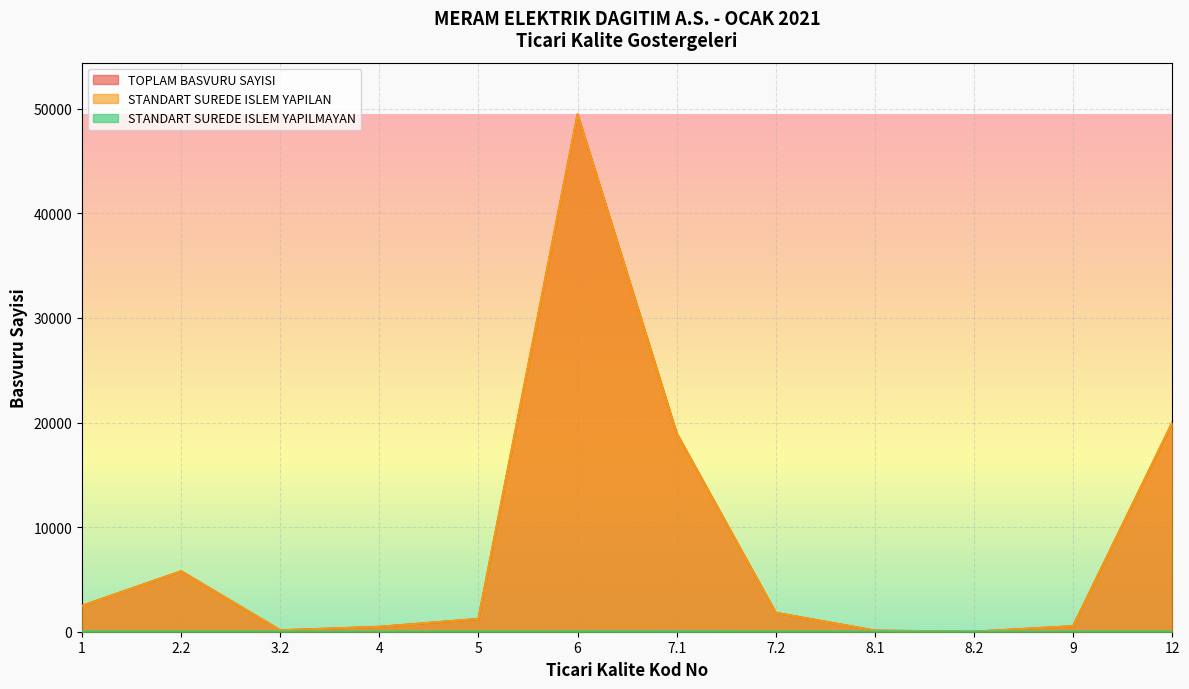

The STANDART SUREDE ISLEM YAPILMAYAN series shows 0 at 3.2. True or false?

True